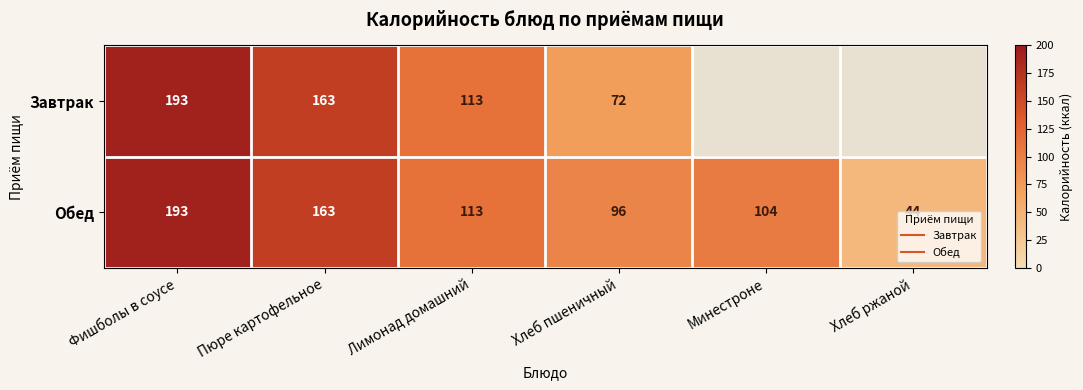

Where is Обед nearest to the value 118?

Лимонад домашний